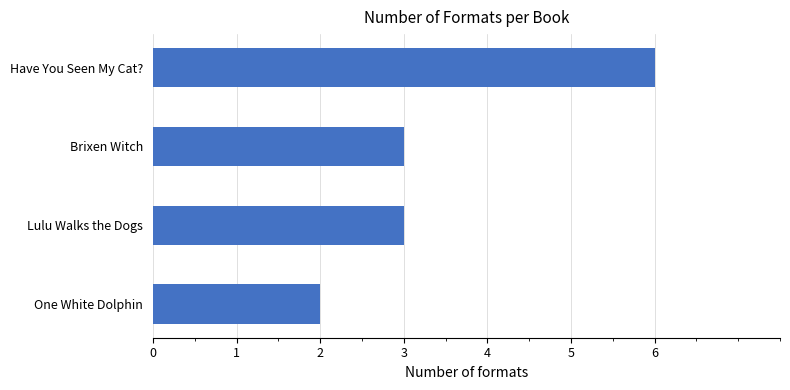

True or false: the data shows 9 at Have You Seen My Cat?.

False